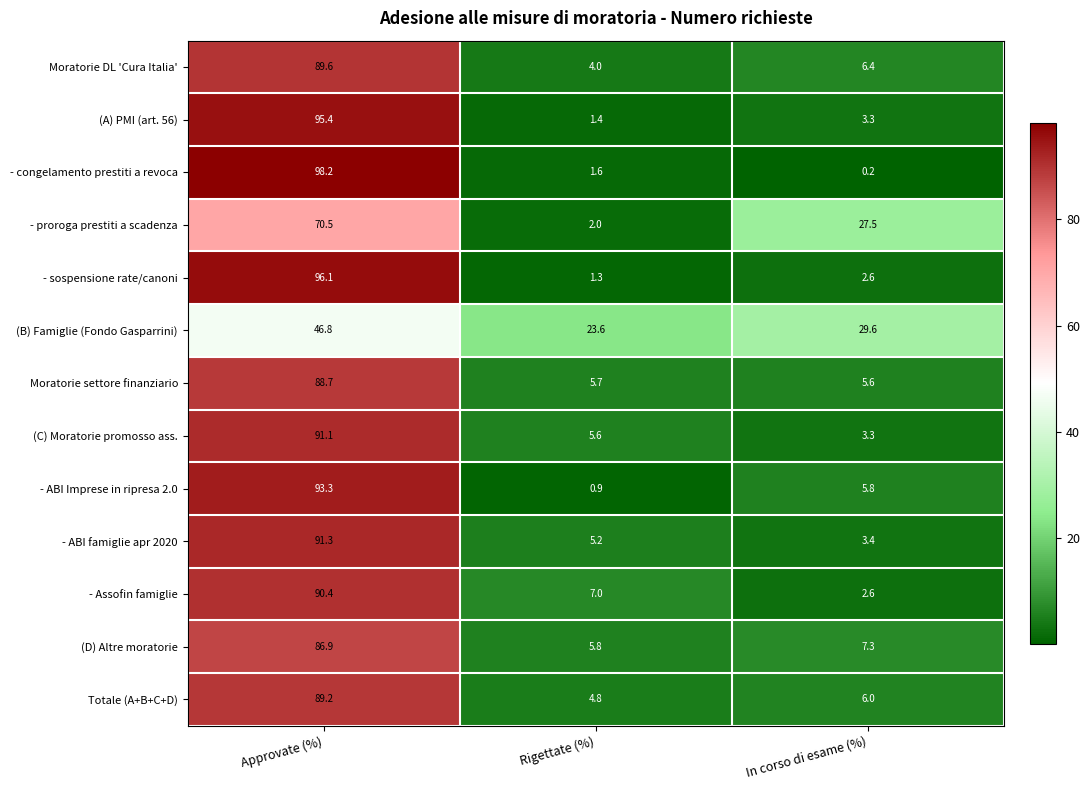

Which label corresponds to the smallest value in the chart?

In corso di esame (%)